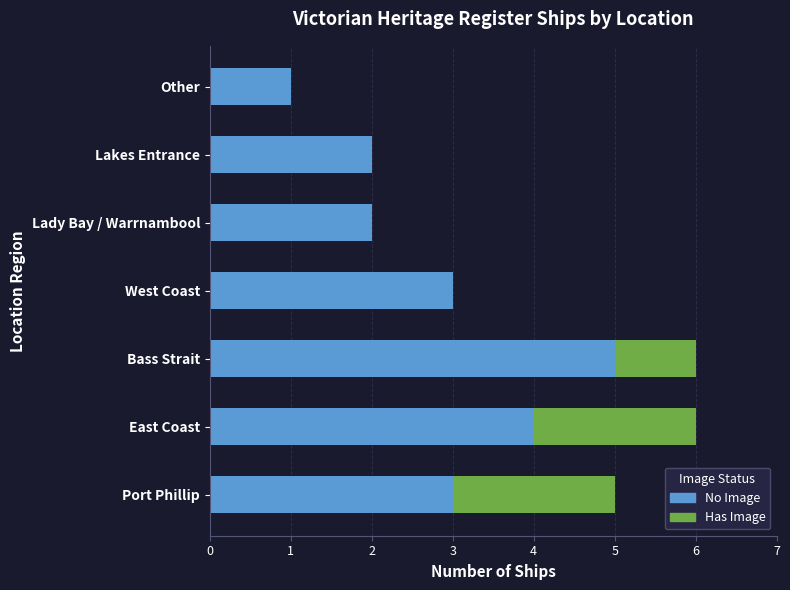

What is the sum of the No Image values at Lady Bay / Warrnambool and Bass Strait?

7